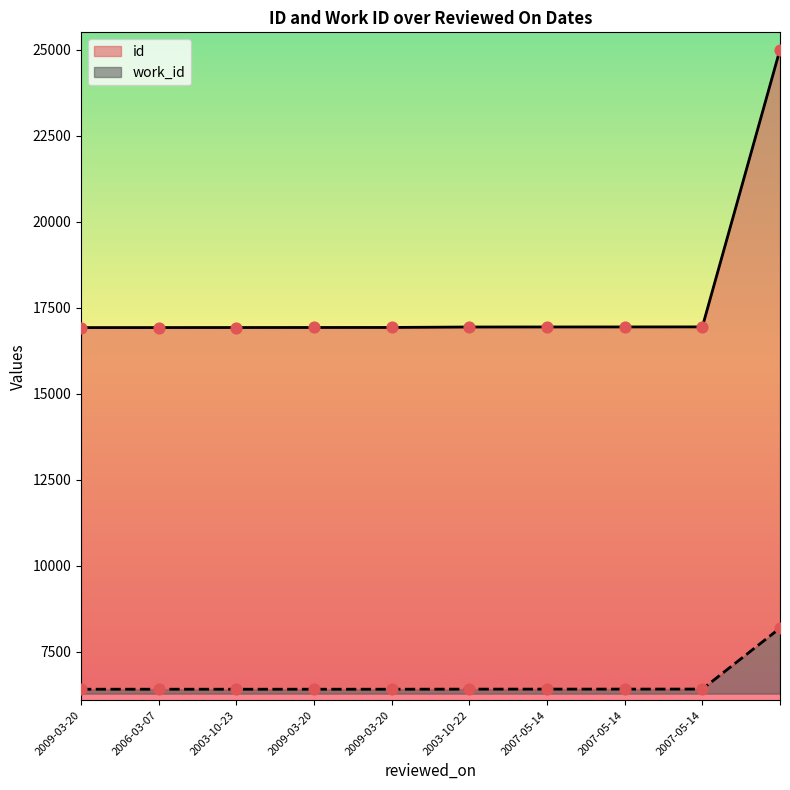

What are all the series names shown in the legend?

id, work_id